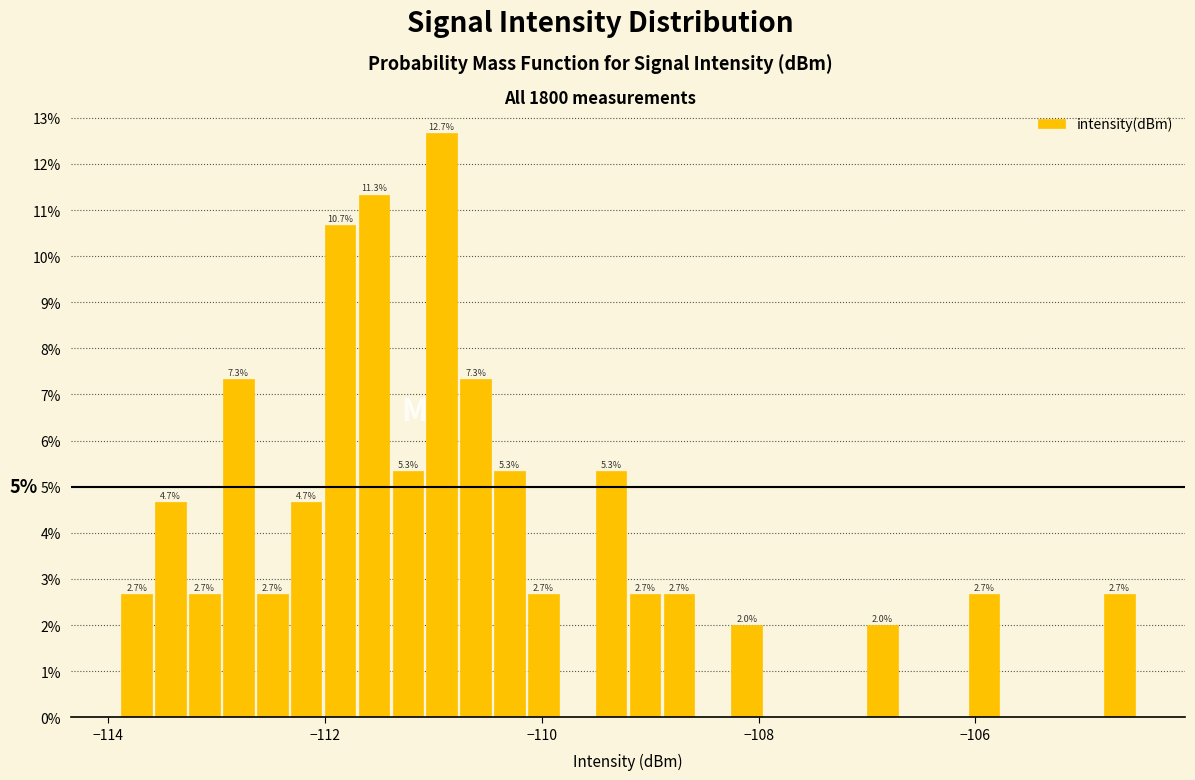

Read against the x-axis, roughly where is the centre of the tallest bar?

-111.0